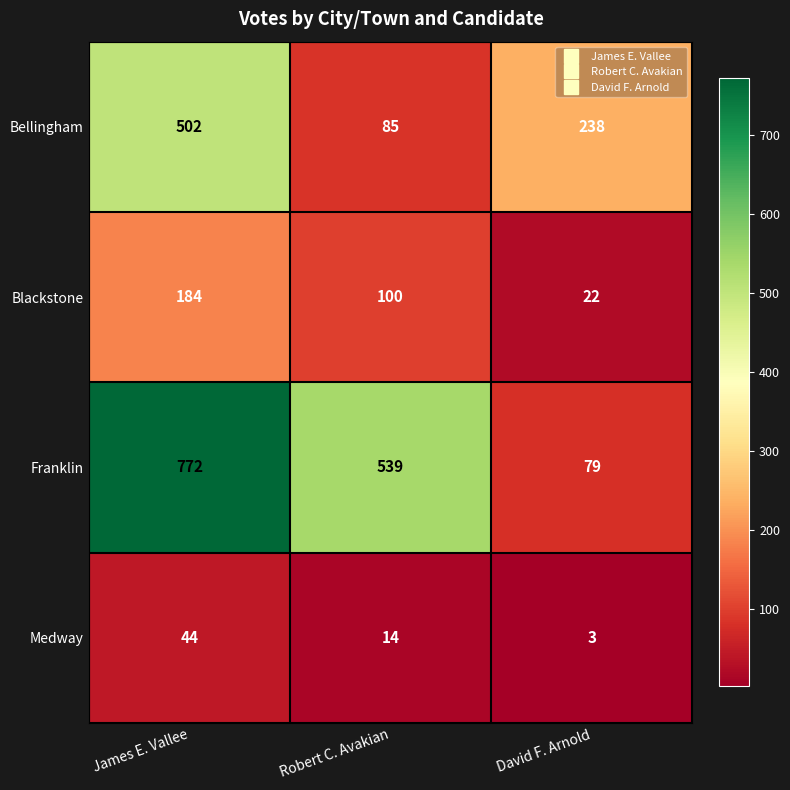

True or false: Blackstone has a value of 152 at Robert C. Avakian.

False